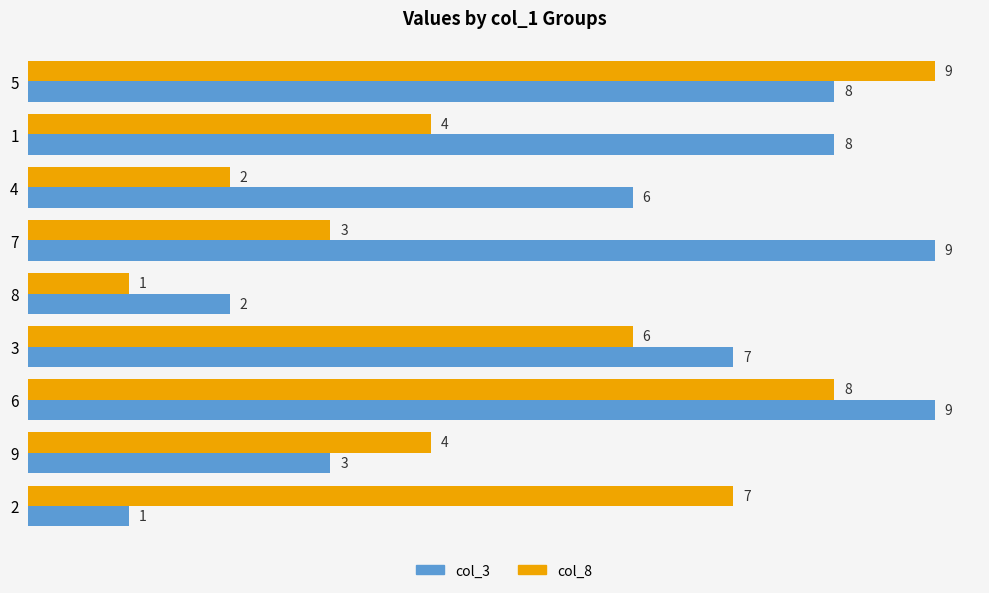

At how many categories does at least one series exceed 3?

8